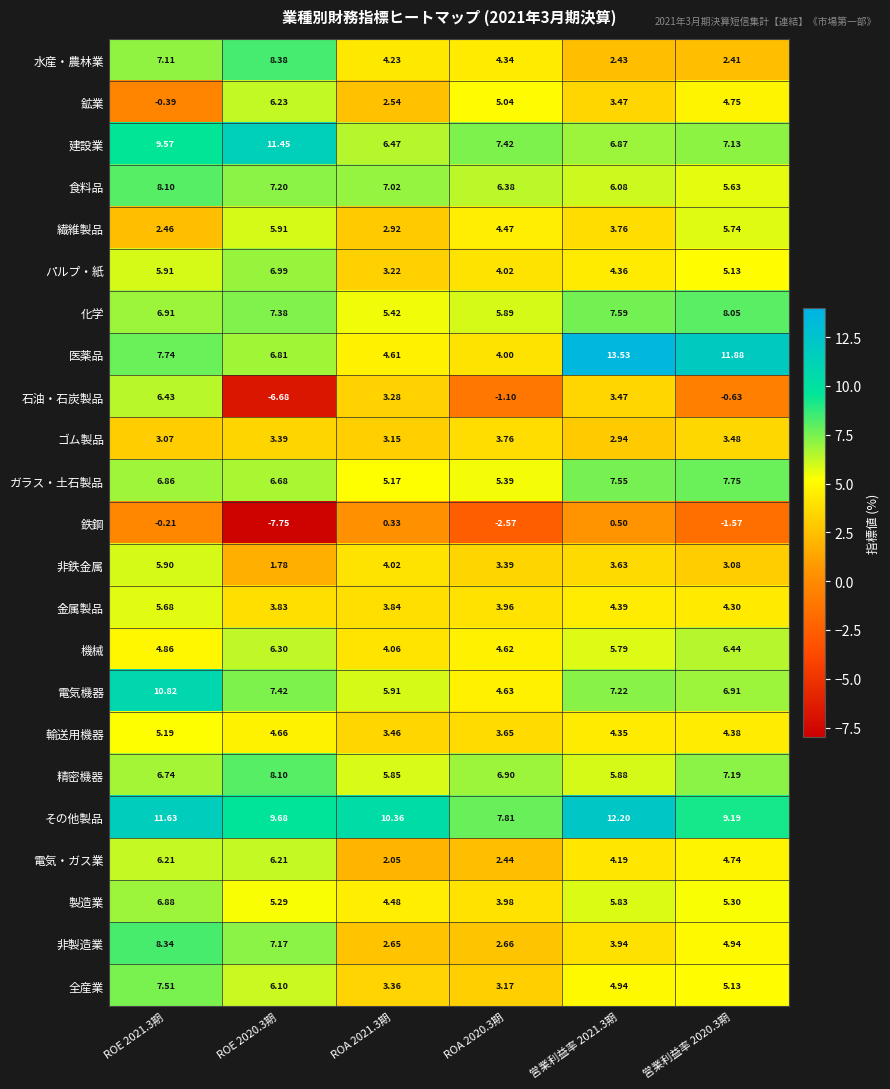

Which series changed the most between ROE 2020.3期 and 営業利益率 2021.3期?

石油・石炭製品